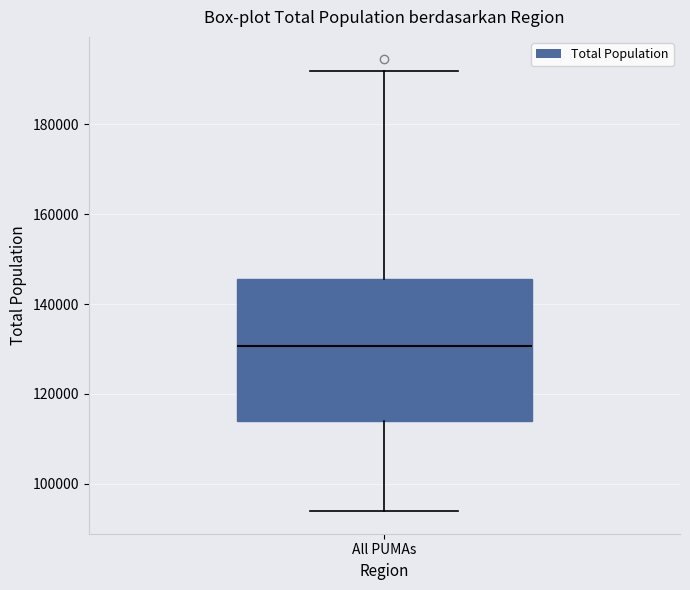

Where does the lower whisker of the box for All PUMAs end on the y-axis? The values are not printed on the chart, so give them approximately, as read against the axis.

94000